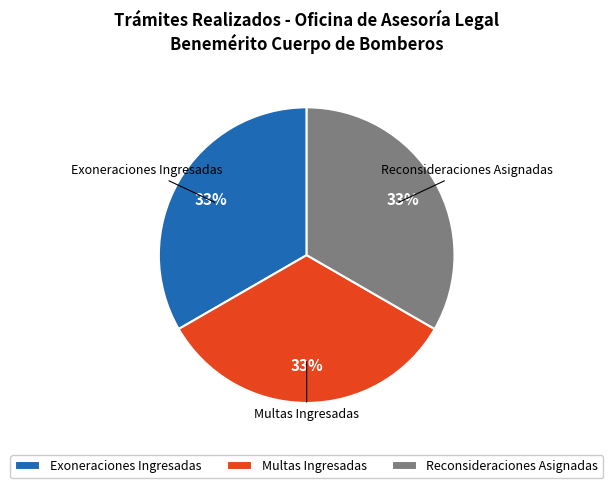

Is it true that Reconsideraciones Asignadas is 47% of the pie?

False